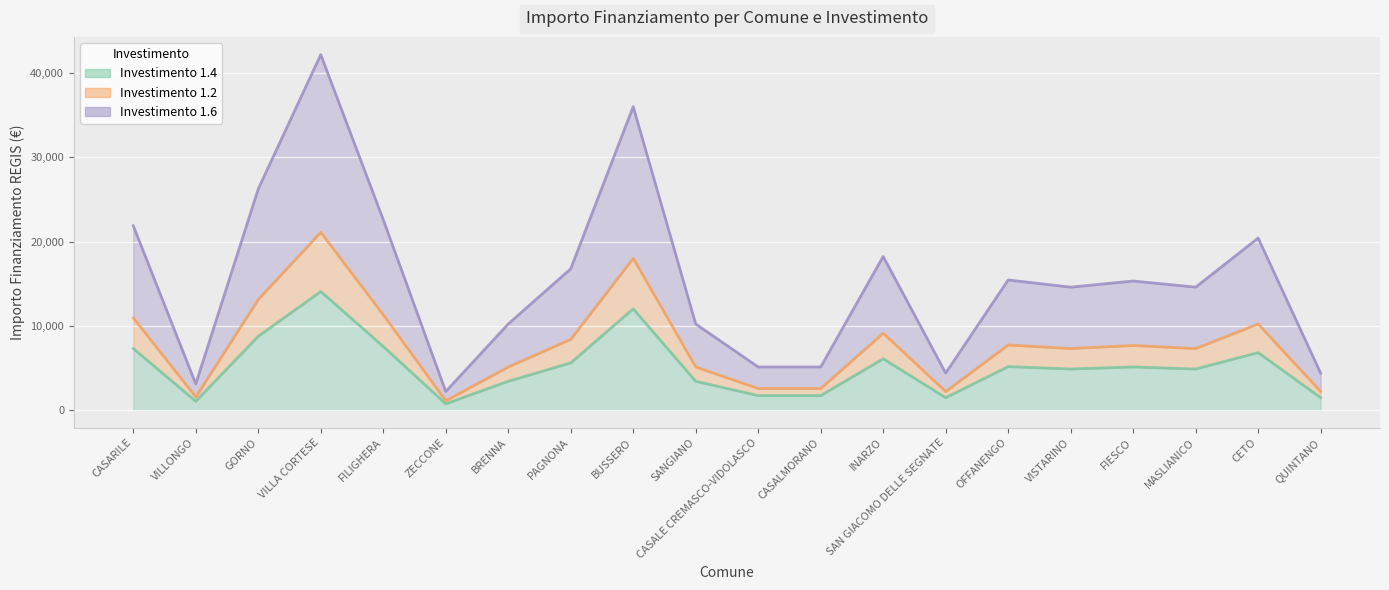

At which category does the chart reach its peak across all series?

VILLA CORTESE